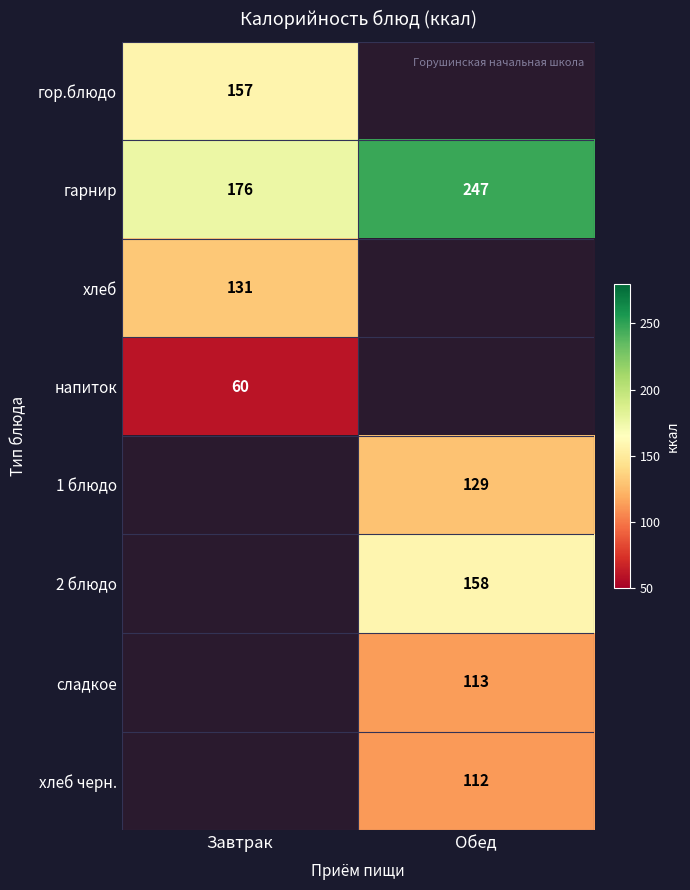

What is the sum of all гарнир values?

423